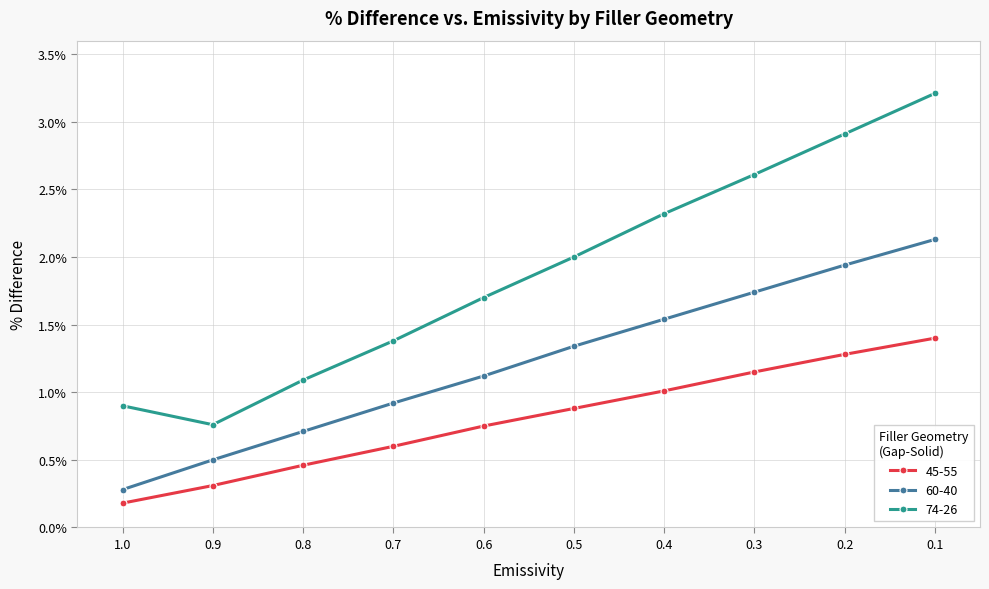

Rank the categories by 60-40 value from highest to lowest.

0.1, 0.2, 0.3, 0.4, 0.5, 0.6, 0.7, 0.8, 0.9, 1.0